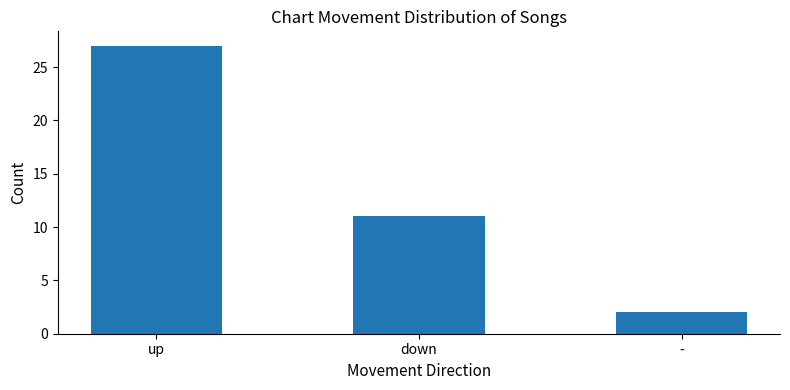

What is the maximum value shown in the chart?

27